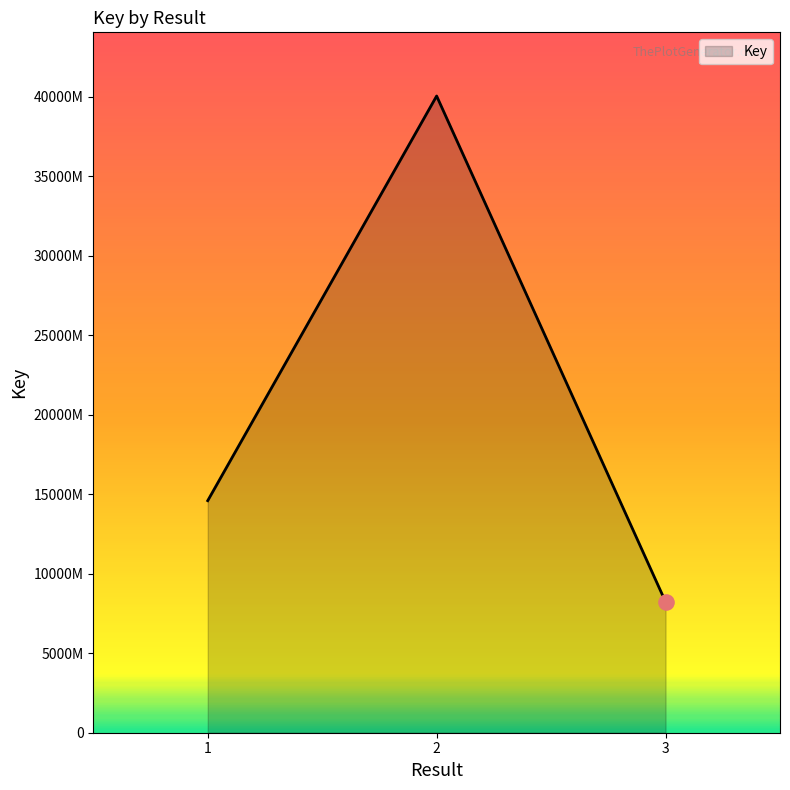

What is the change in value from 2 to 3?

-318069545